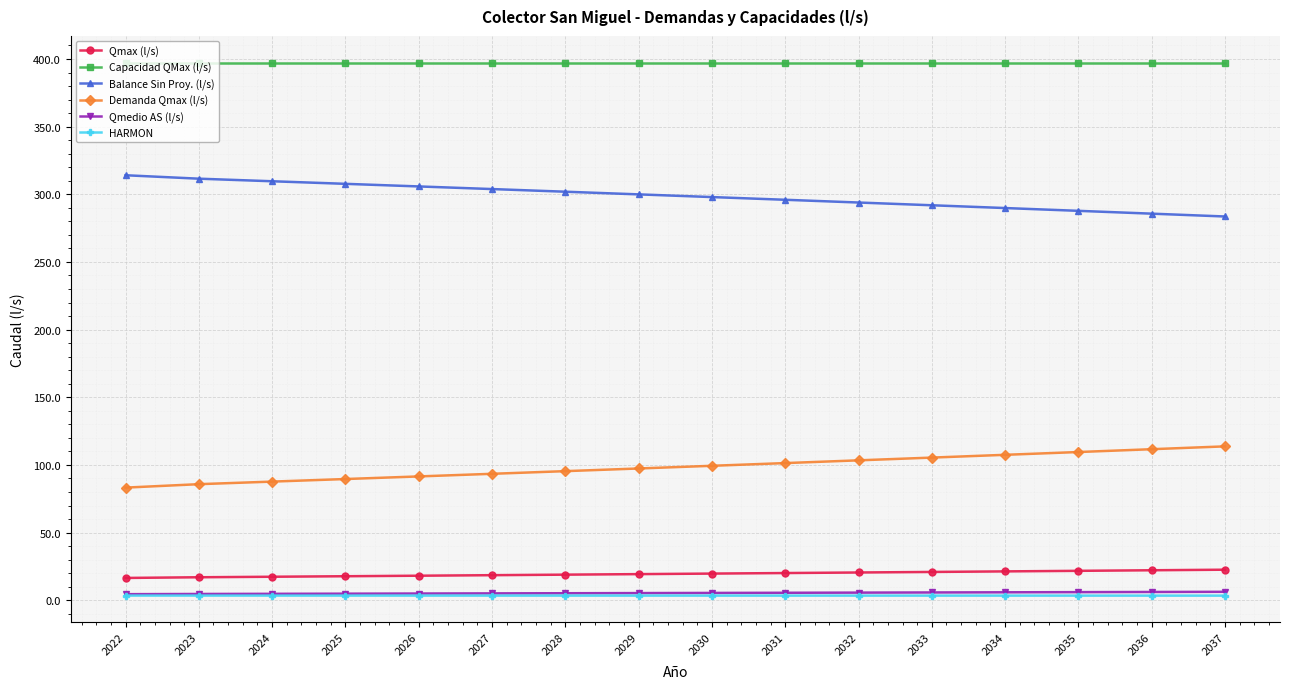

Which series has the largest total across all categories?

Capacidad QMax (l/s)